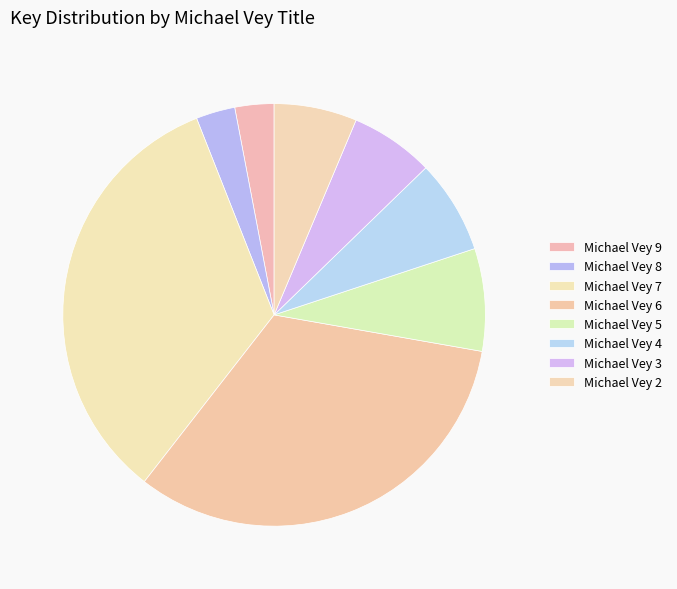

Does any single category account for the majority?

No